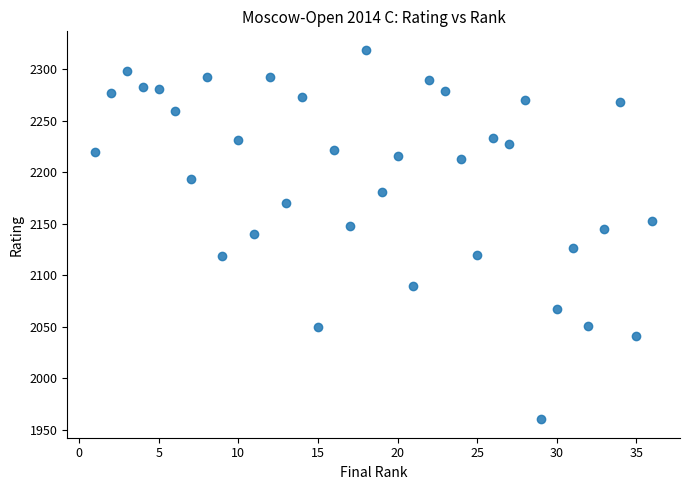

What is the range of X values (max minus min)?

35